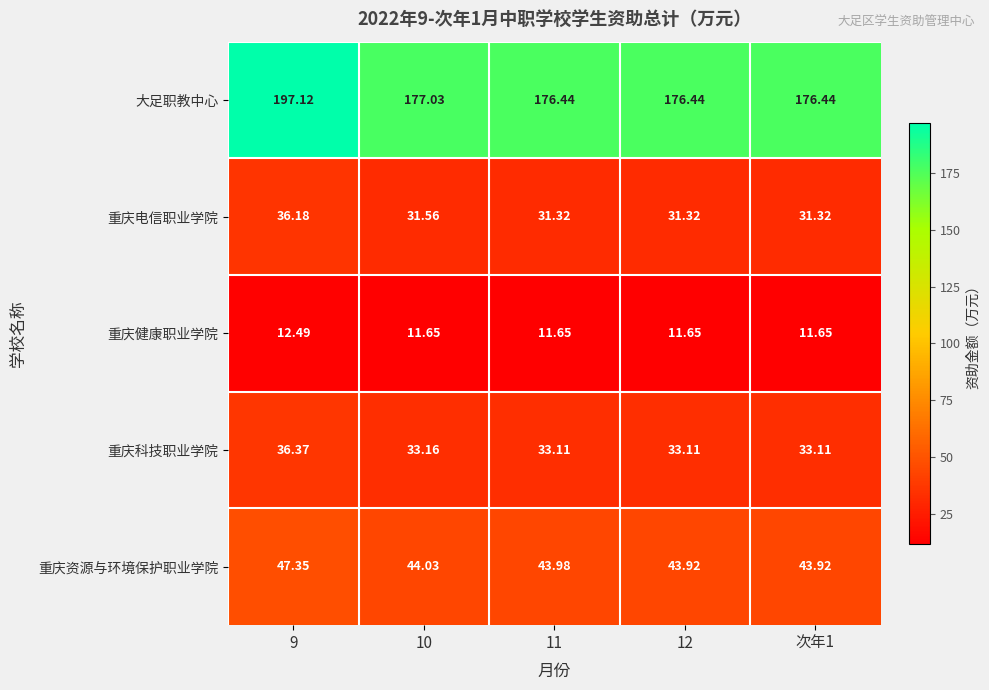

Which series has the largest range (max minus min)?

大足职教中心